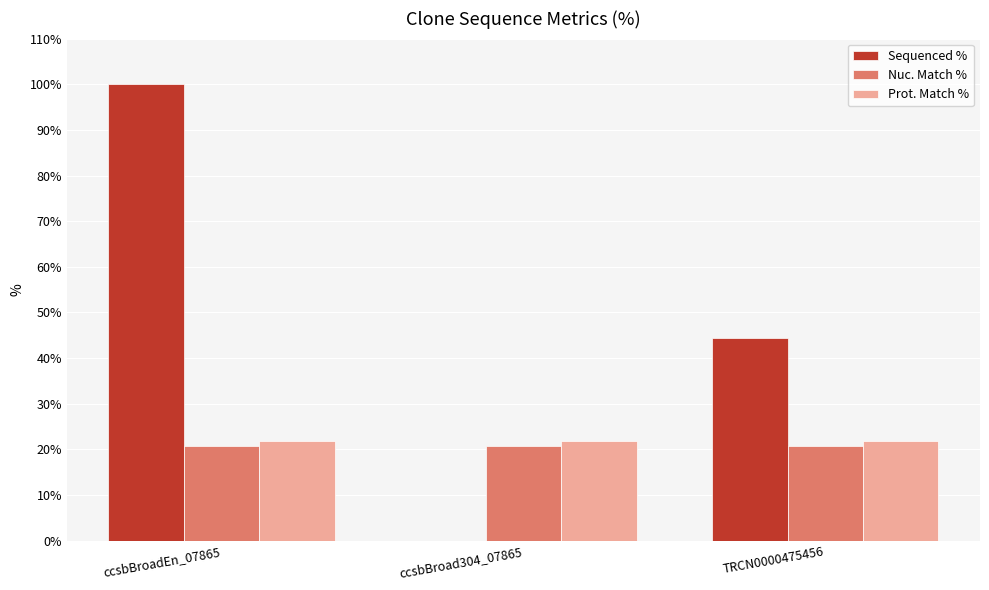

Is the value of Sequenced % at TRCN0000475456 greater than the value of Nuc. Match % at ccsbBroad304_07865?

Yes